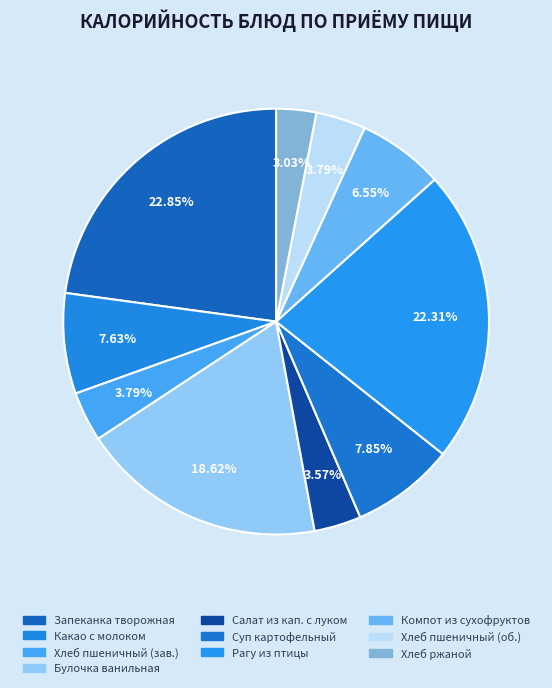

Count the number of slices in the pie.

10